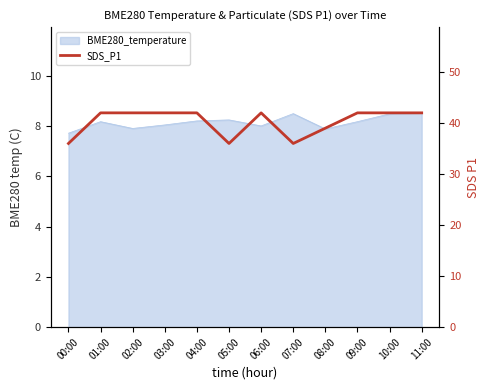

The value at 01:00 is 59. True or false?

False